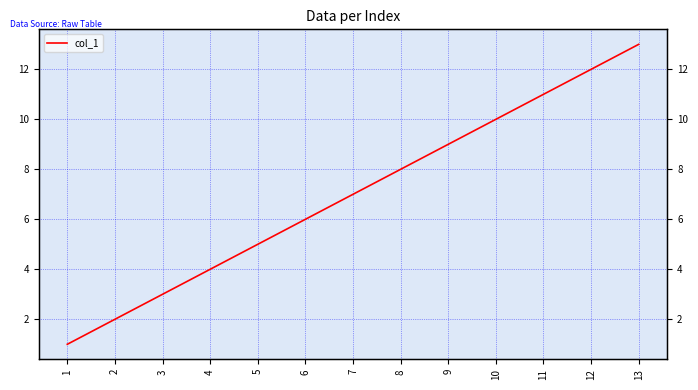

The chart shows a value of 8 at 8. True or false?

True